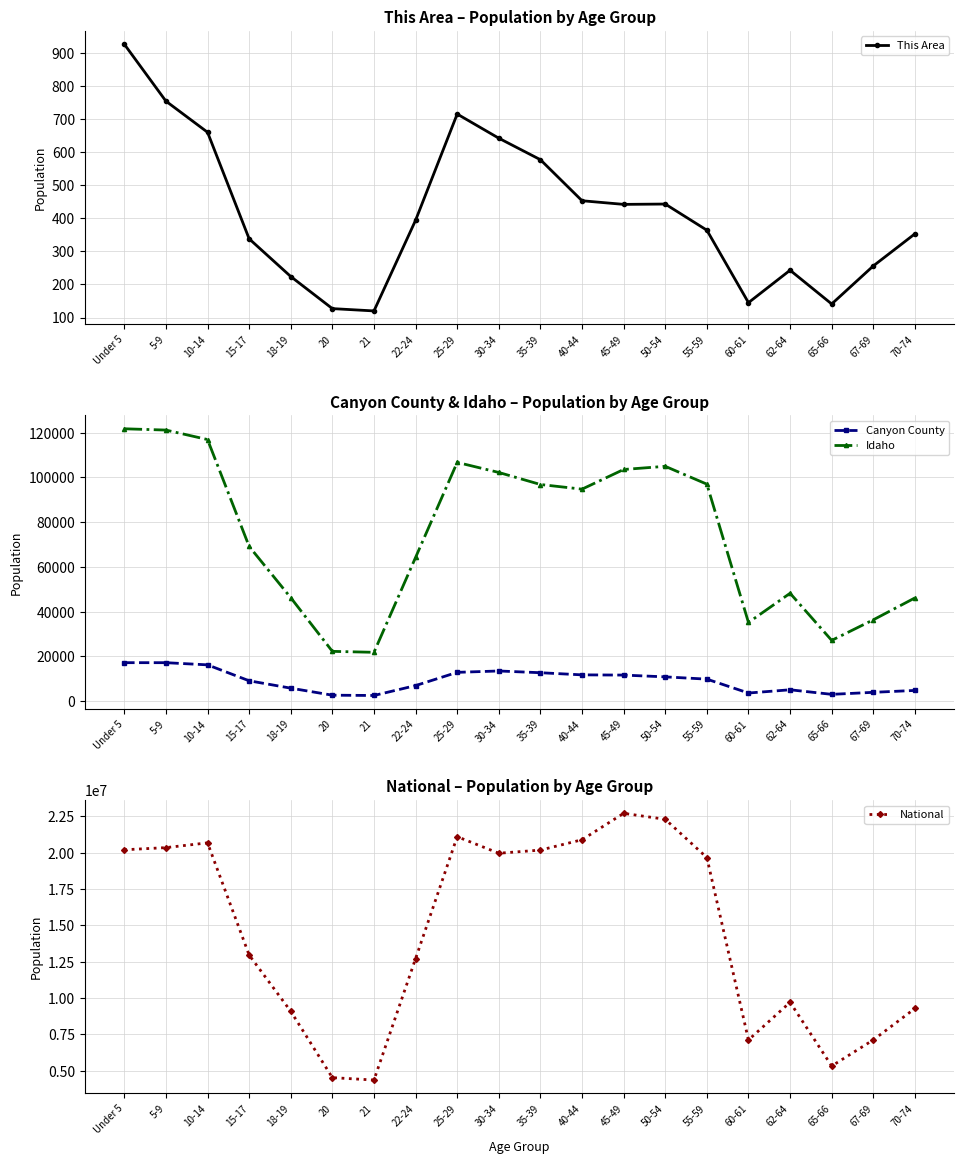

What is the value of the National point at the 15th from the left?

19664805